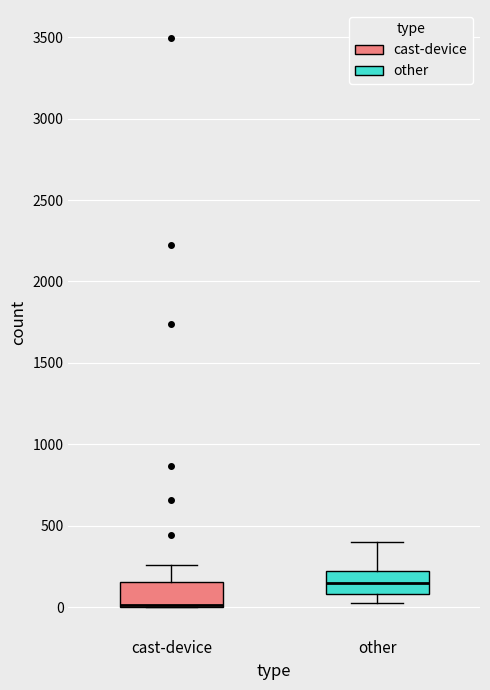

Reading left to right, transcribe this box plot: for each box, give where its median line is, the range the box spans, and where its two whiskers end, as read against the y-axis. The values are not printed on the chart, so give them approximately, as read against the axis.

cast-device: median 0 (drawn on the box's lower edge), box 0 to 150, whiskers 0 to 250
other: median 150, box 100 to 200, whiskers 50 to 400